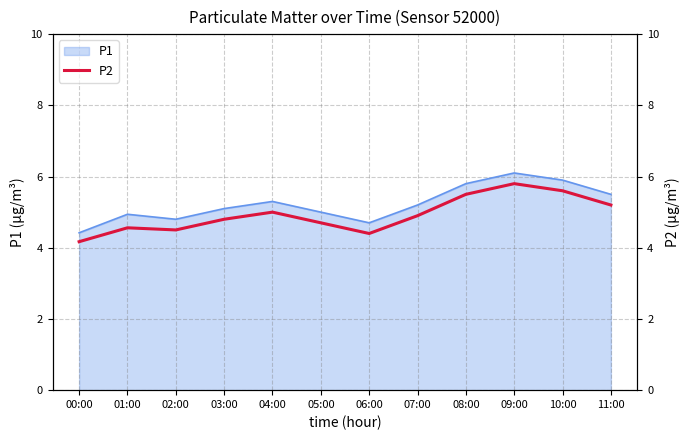

At which label does P1 reach its minimum?

00:00